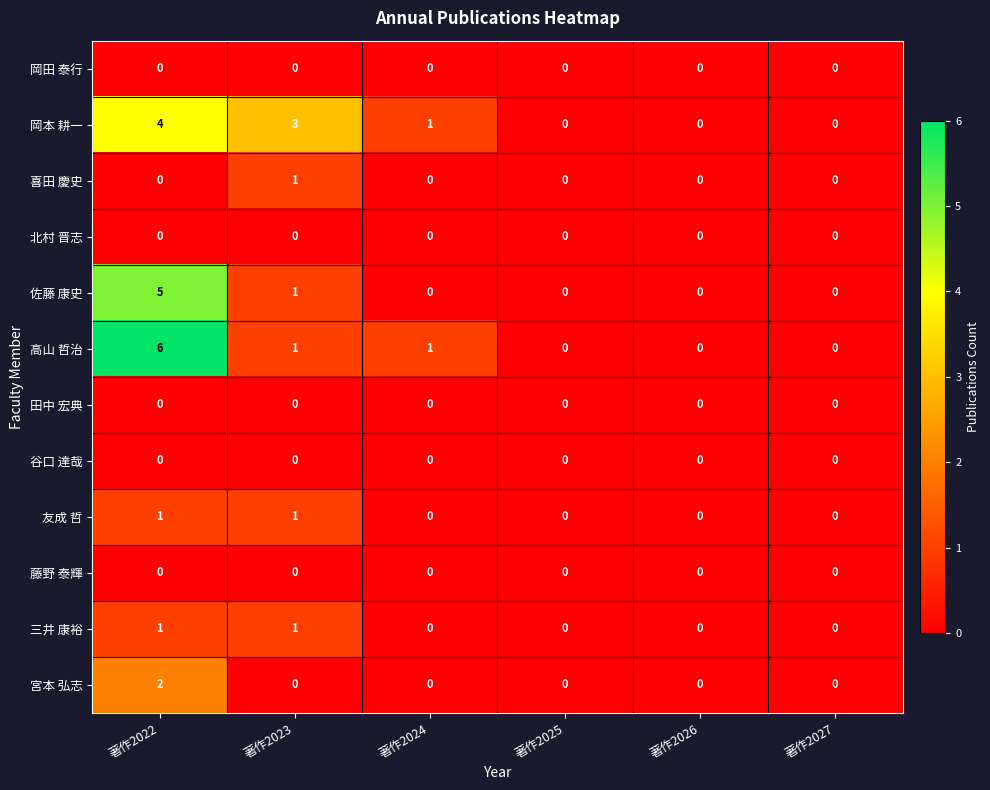

What is the total value across all series at 著作2024?

2